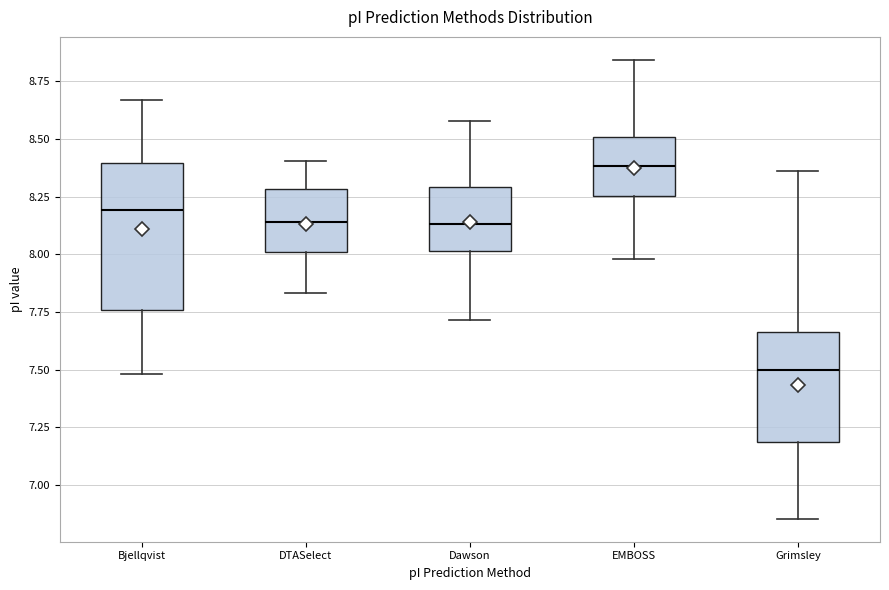

Which box has the highest median line?

EMBOSS